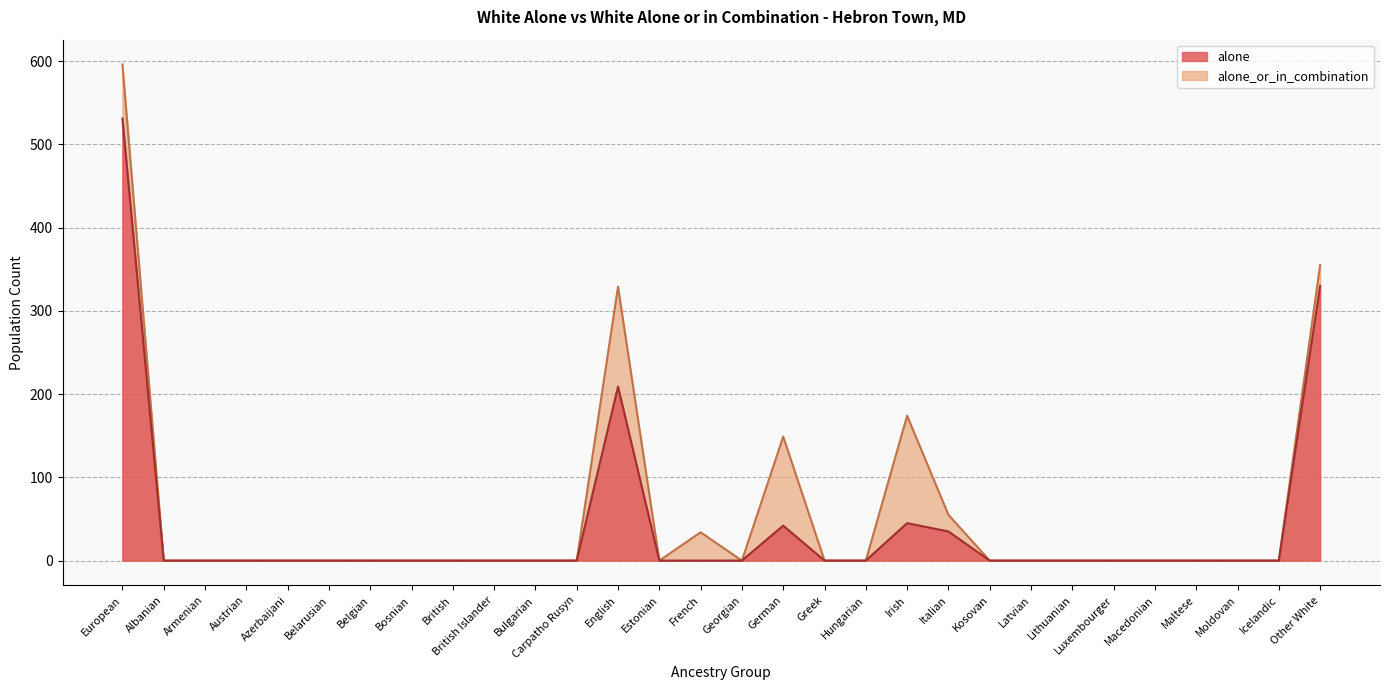

Count the number of data series in this chart.

2